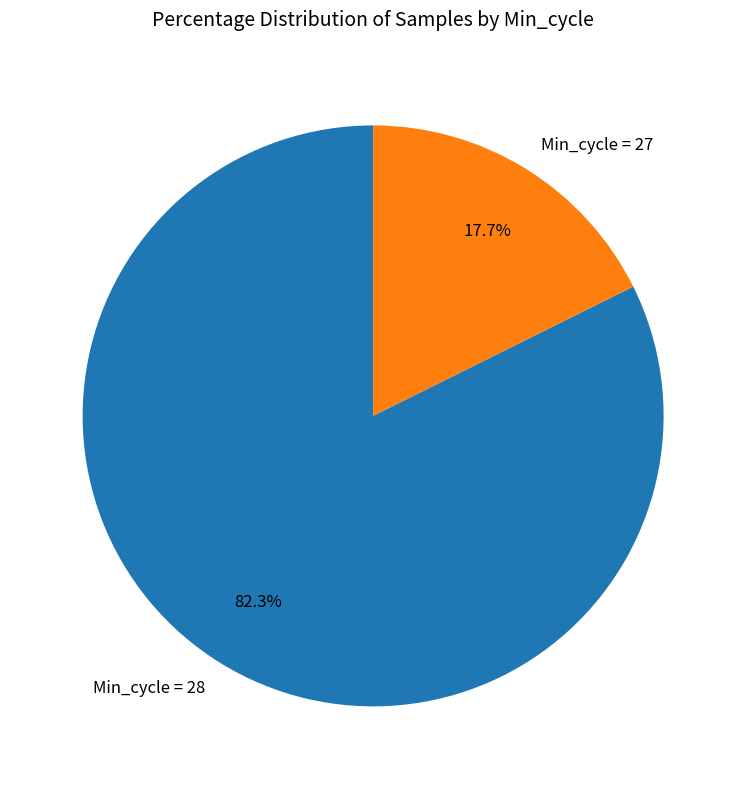

Does Min_cycle = 28 account for over 50% of the chart?

Yes